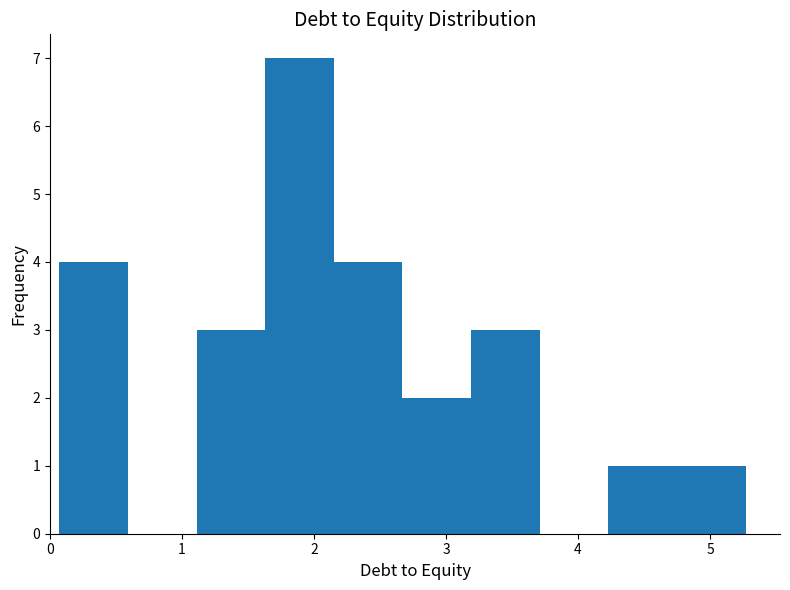

Which range on the x-axis has the tallest bar?

1.63 to 2.15